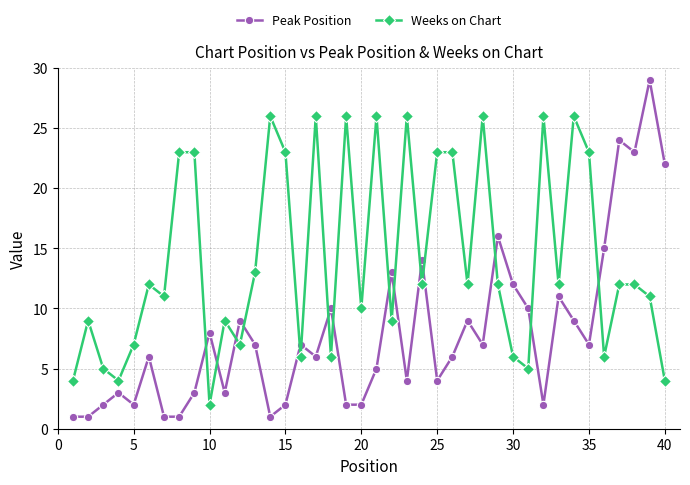

List the series in order of their peak value, lowest first.

Weeks on Chart, Peak Position